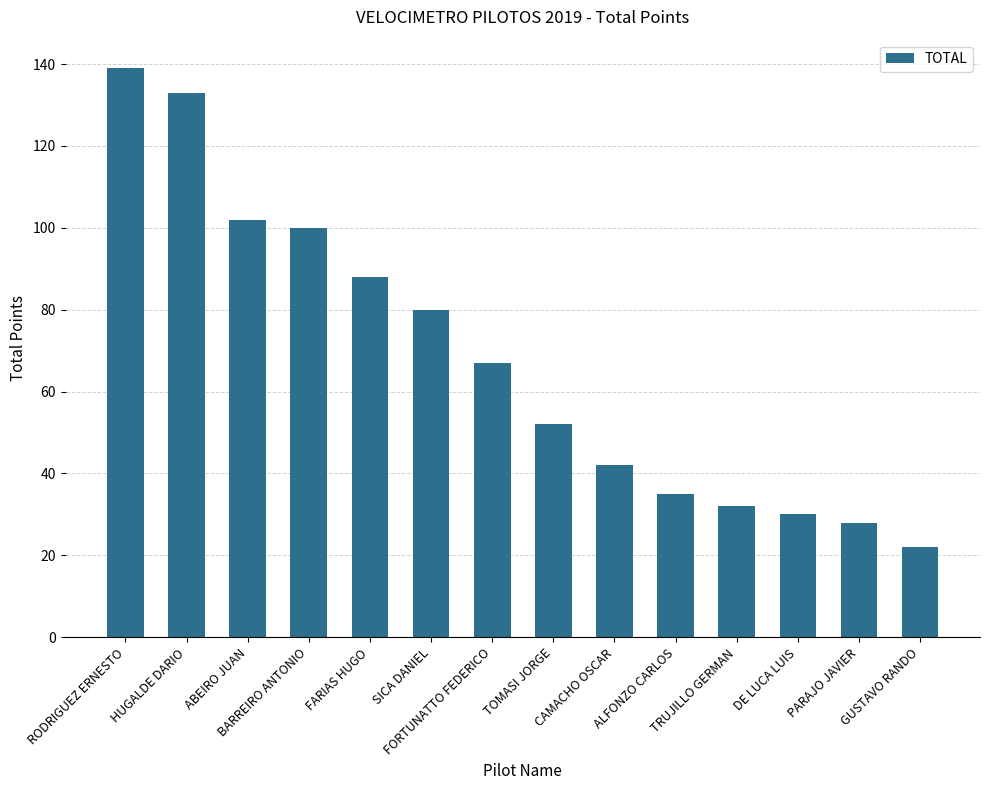

What is the change in value from BARREIRO ANTONIO to GUSTAVO RANDO?

-78